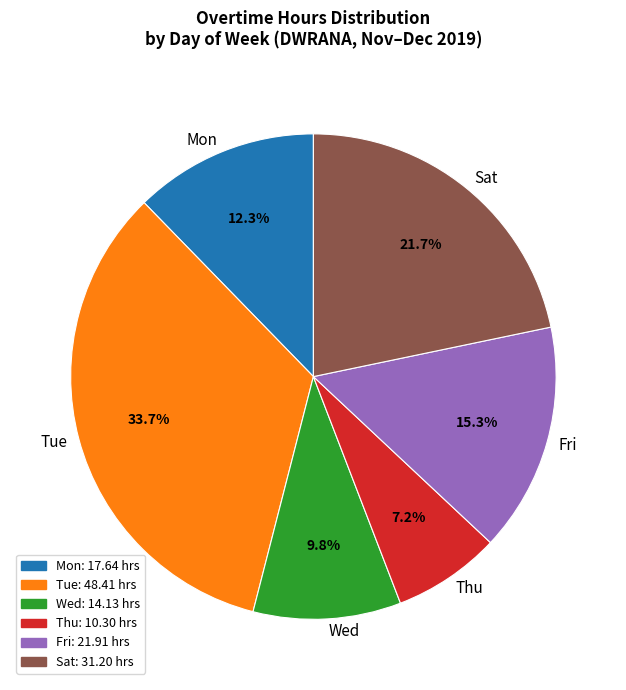

Which has a higher value, Sat or Mon?

Sat